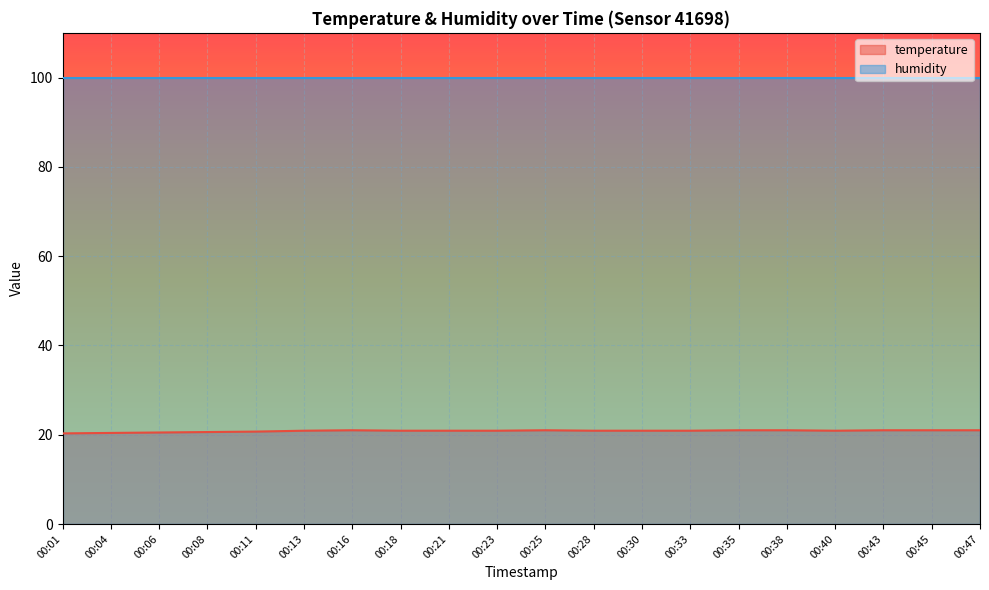

What is the average value?

20.8